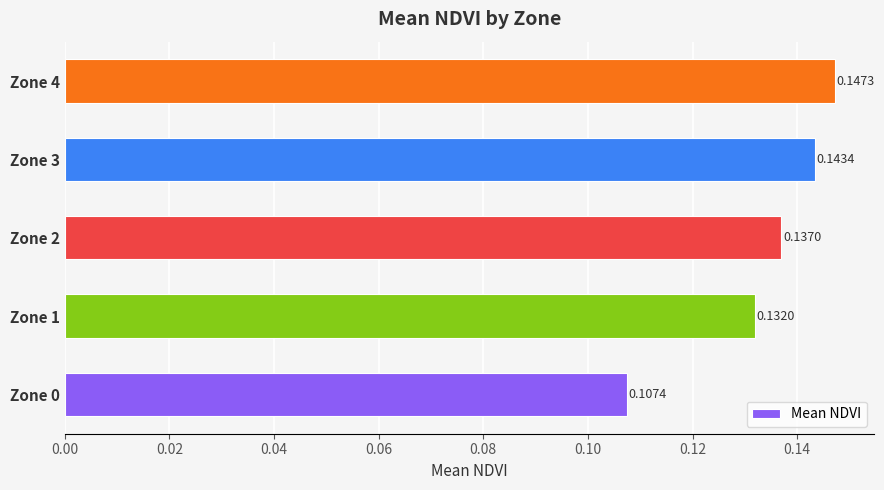

What is the sum of the values at Zone 4 and Zone 0?

0.3